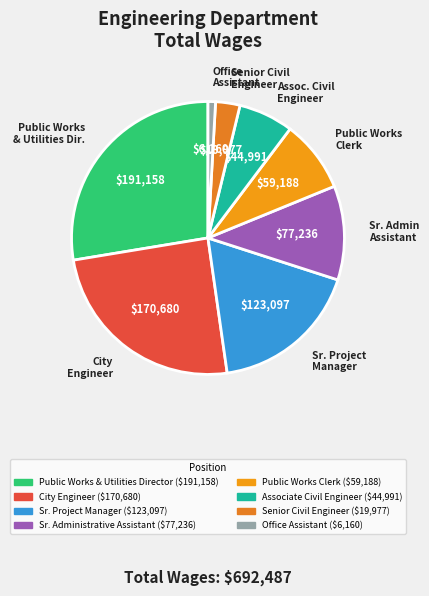

Which slice is the smallest?

Office Assistant